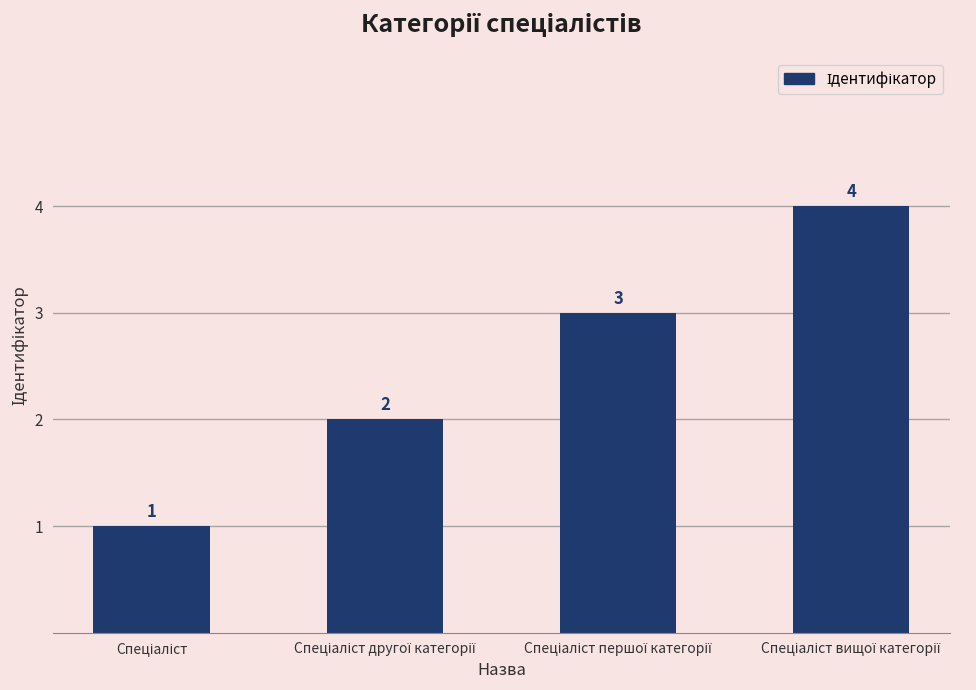

What is the sum of all values?

10